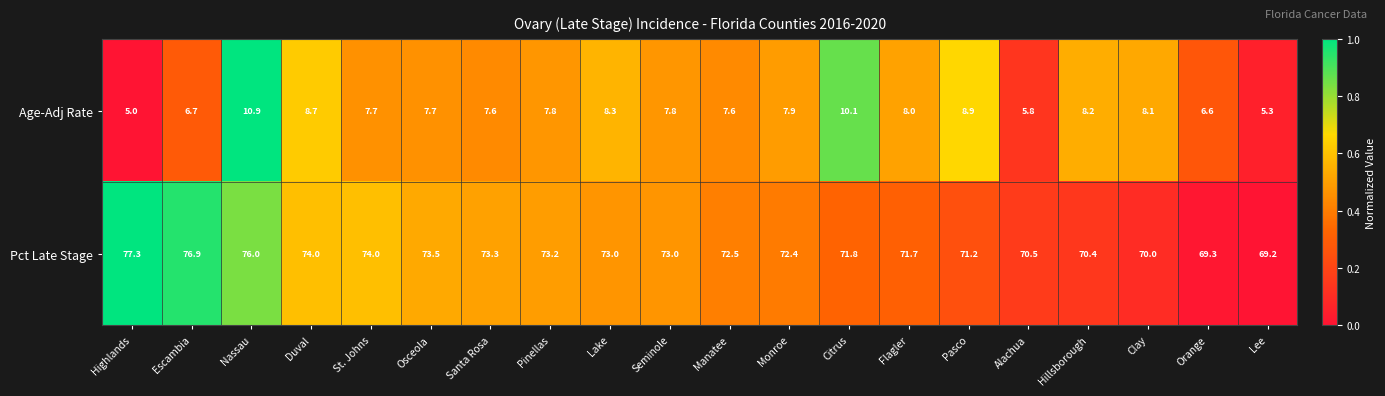

Is it true that Pct Late Stage equals 47.5 at Highlands?

False